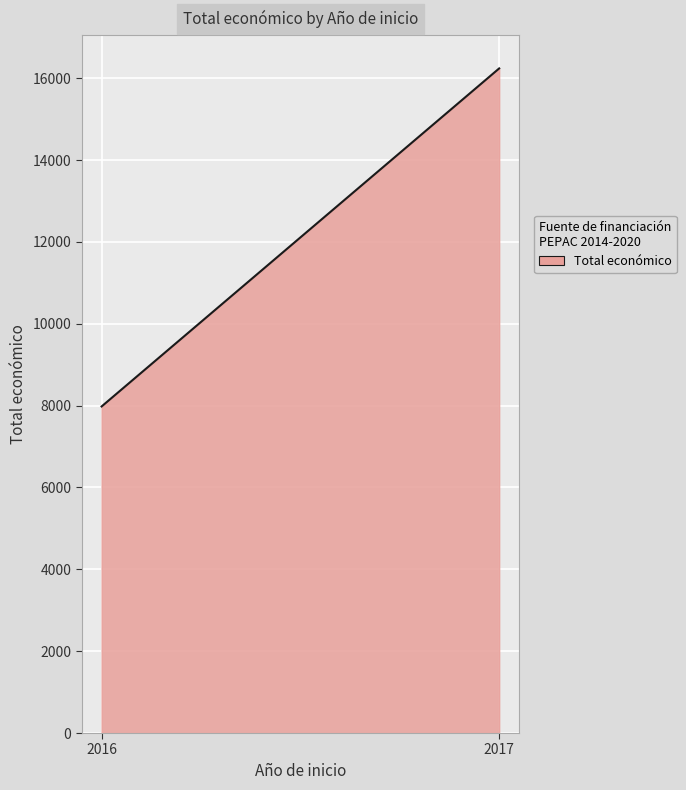

What is the value of the 1st point from the left?

7980